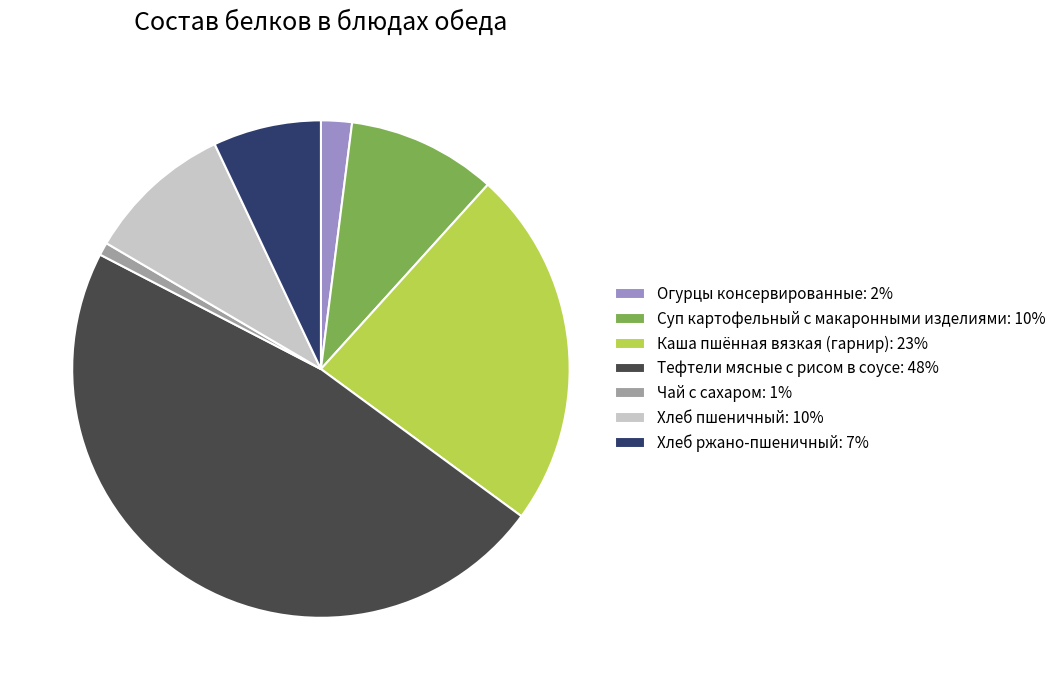

True or false: Каша пшённая вязкая (гарнир): 23% accounts for 11% of the total.

False